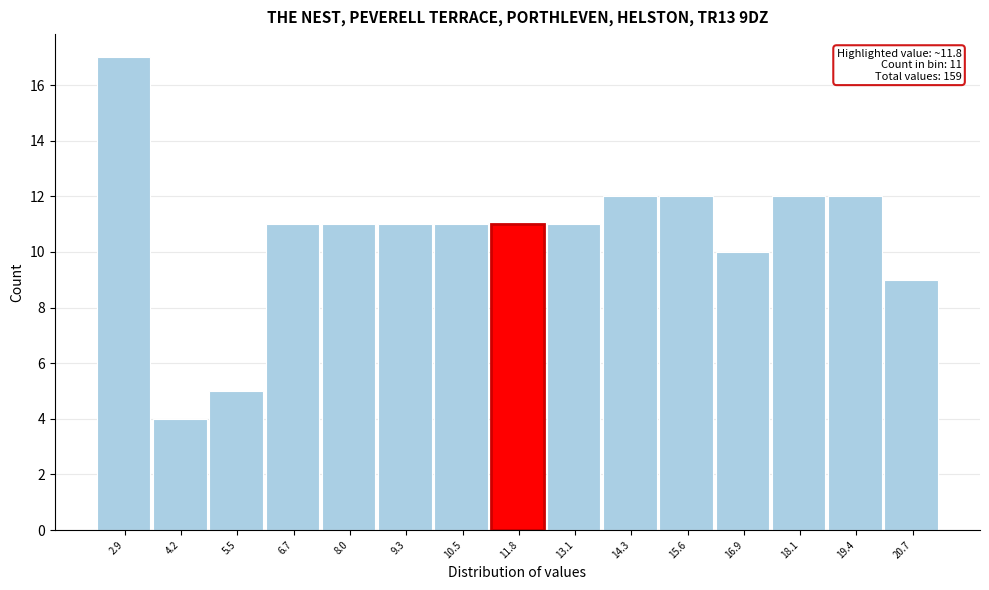

Which range on the x-axis has the tallest bar?

2.4 to 3.6